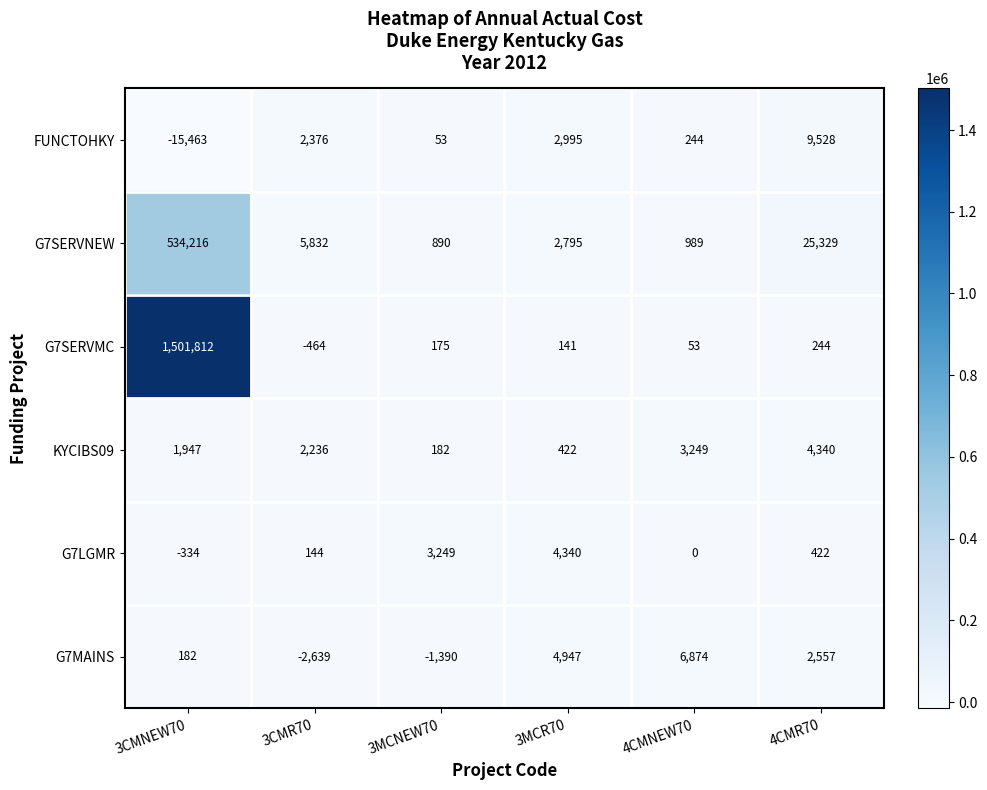

Rank the series at 4CMNEW70 from lowest to highest value.

G7LGMR, G7SERVMC, FUNCTOHKY, G7SERVNEW, KYCIBS09, G7MAINS